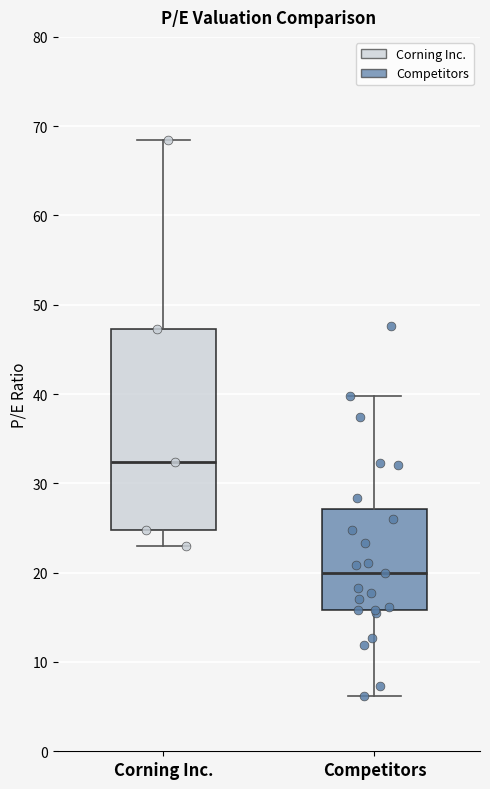

Which box has the lowest median line?

Competitors